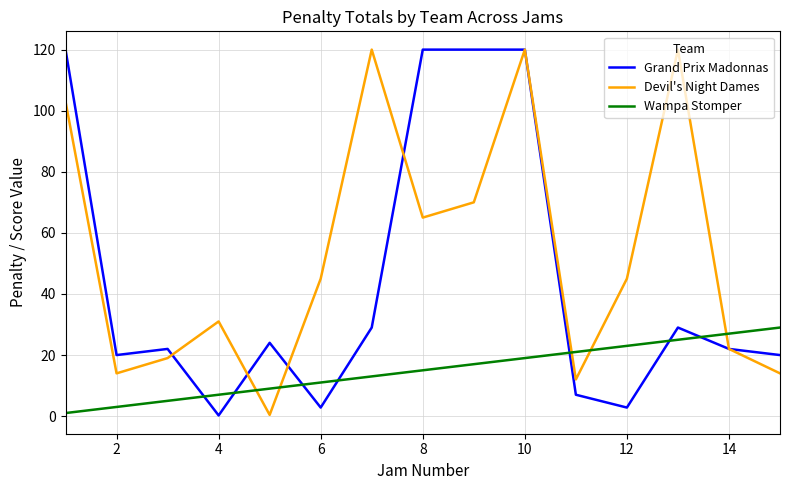

How many distinct data groups are displayed?

3